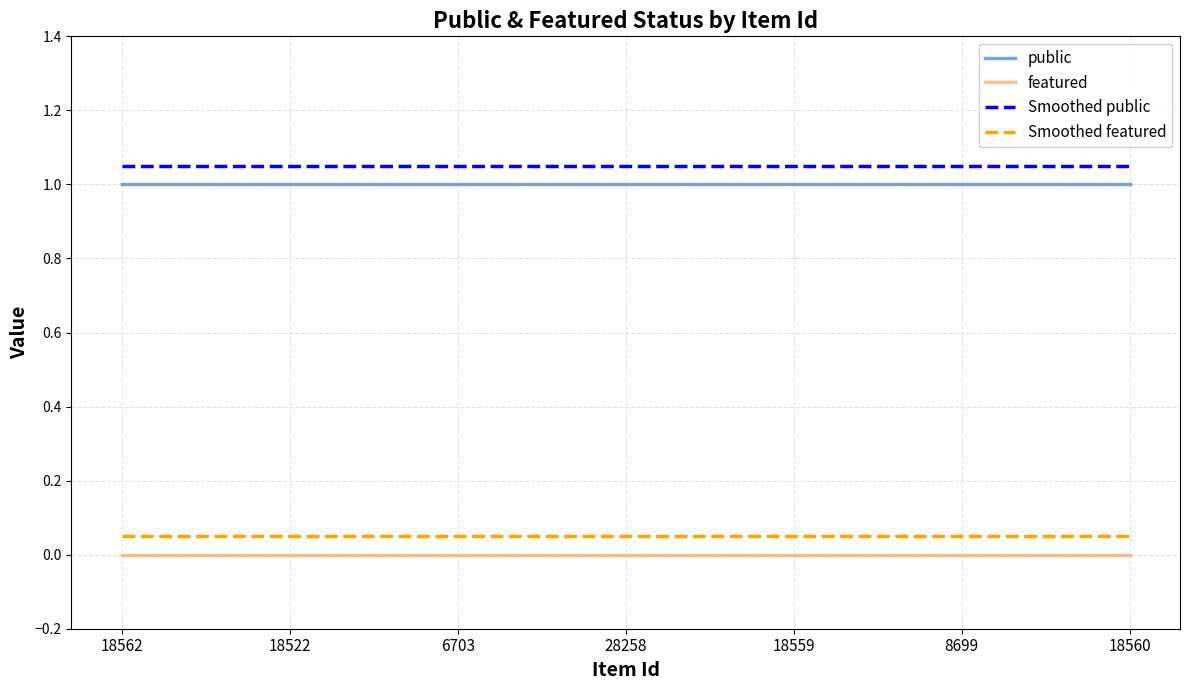

What position from the left is 18560?

7